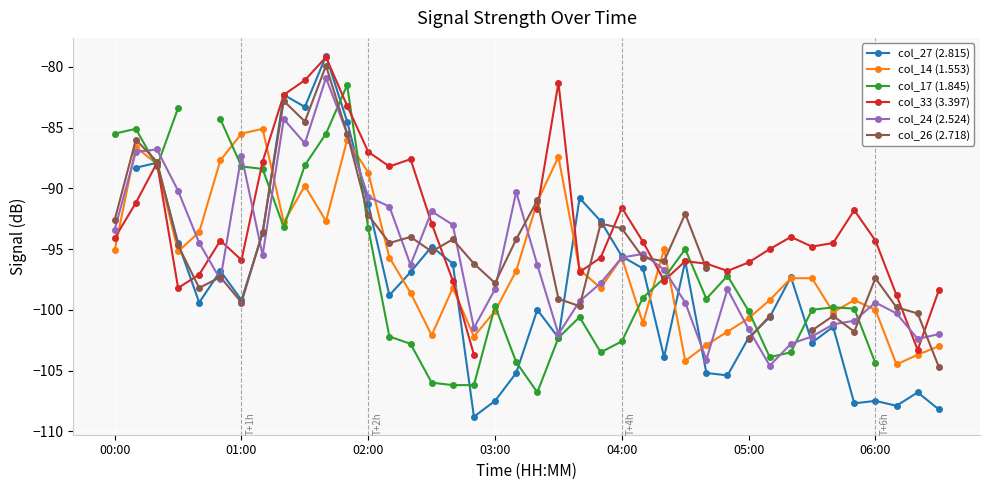

Read the col_24 (2.524) value at 01:00.

-87.3